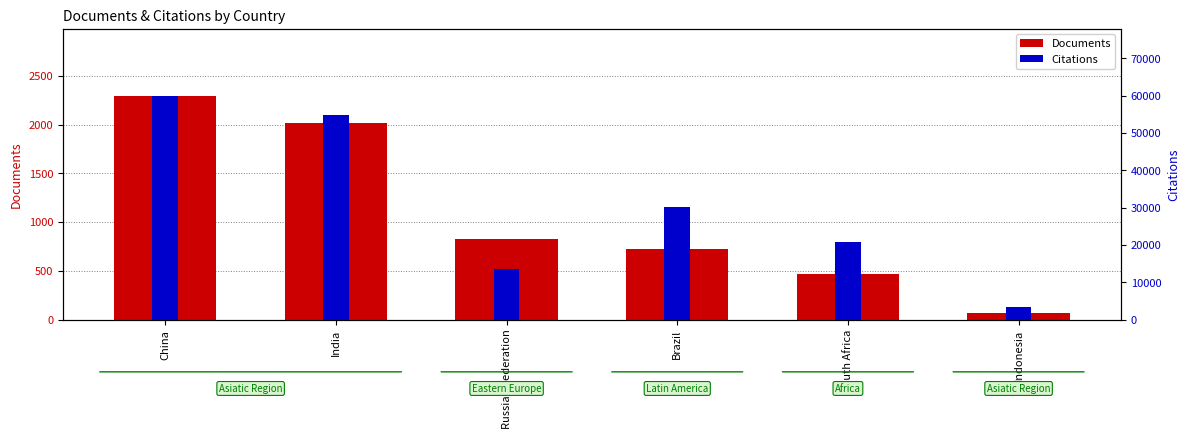

List the series in order of their overall mean, lowest first.

Documents, Citations